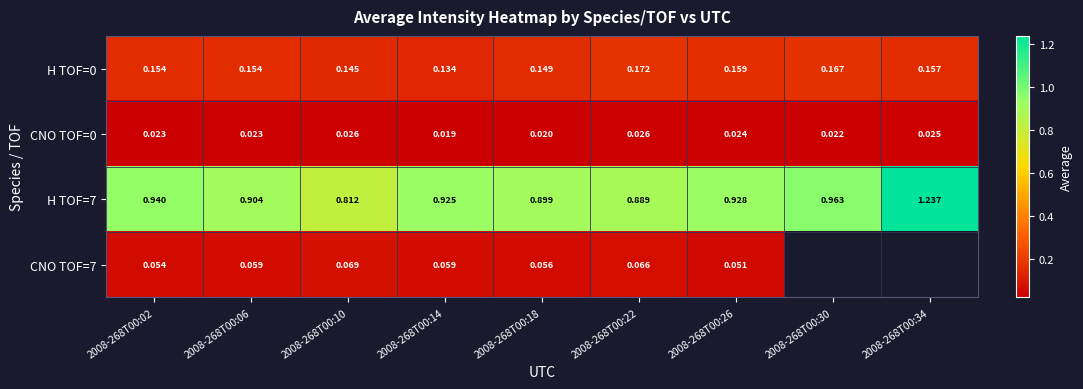

Is the value of H TOF=0 at 2008-268T00:10 greater than the value of CNO TOF=0 at 2008-268T00:26?

Yes